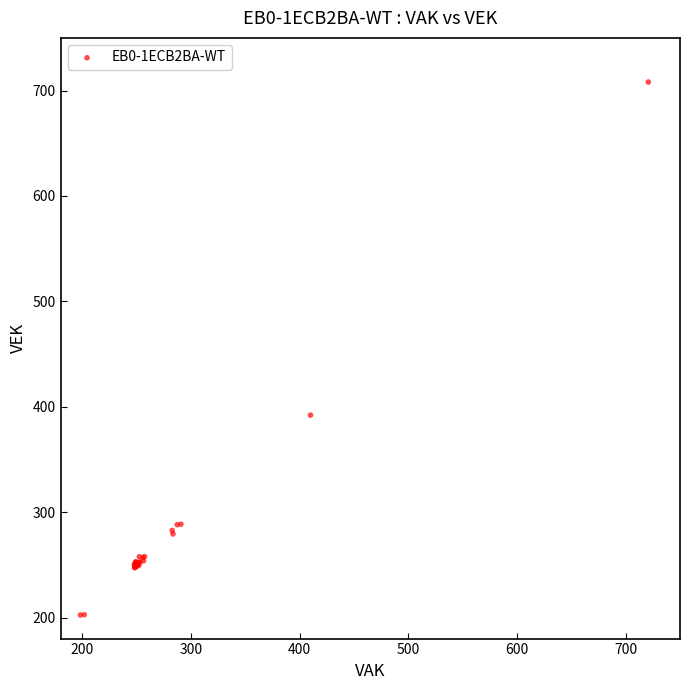

What Y value in the scatter plot is closest to 455?

392.0